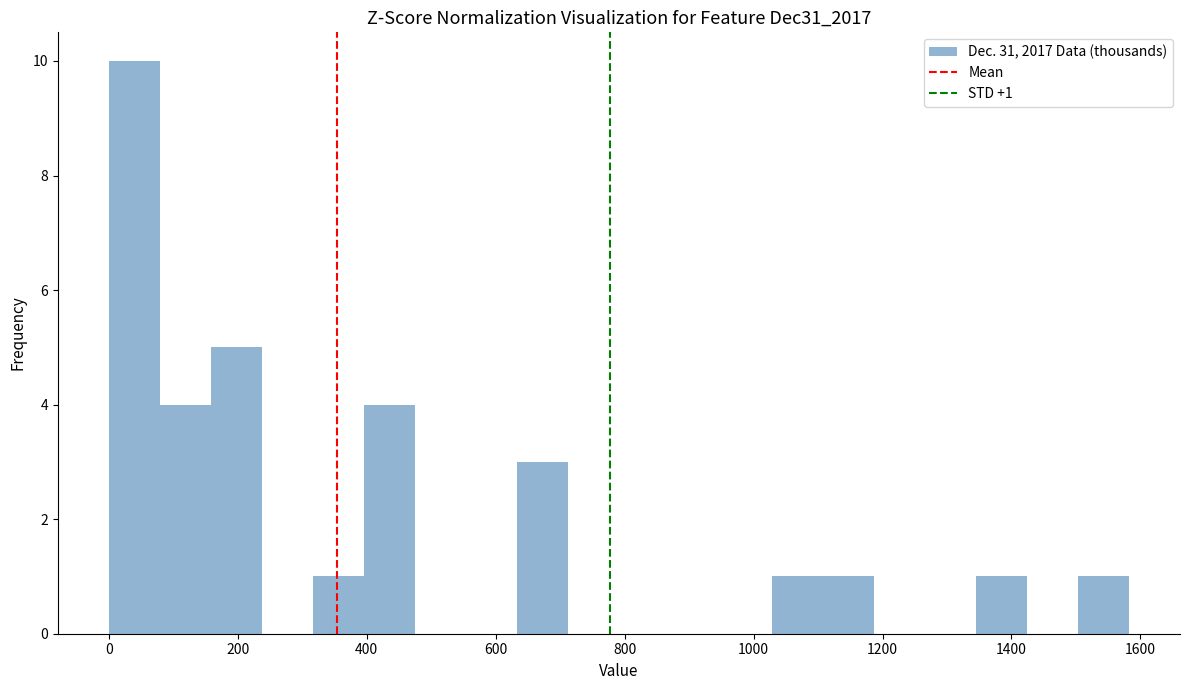

Around what value on the x-axis is the tallest bar? Give the approximate position of its centre, as read against the axis.

40